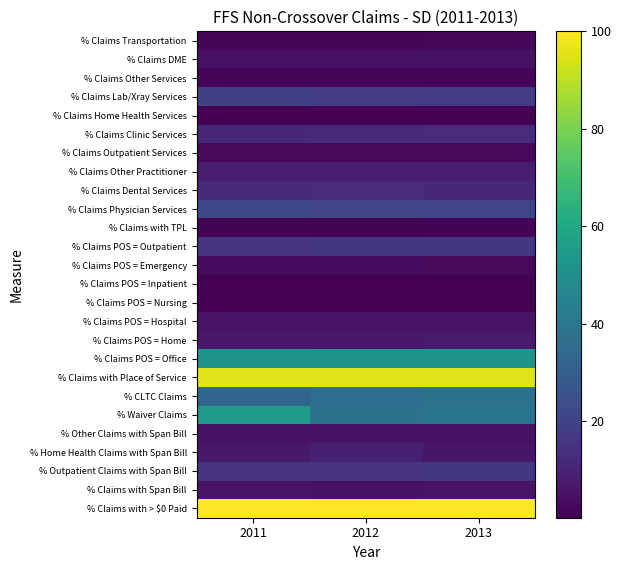

How many distinct data groups are displayed?

26